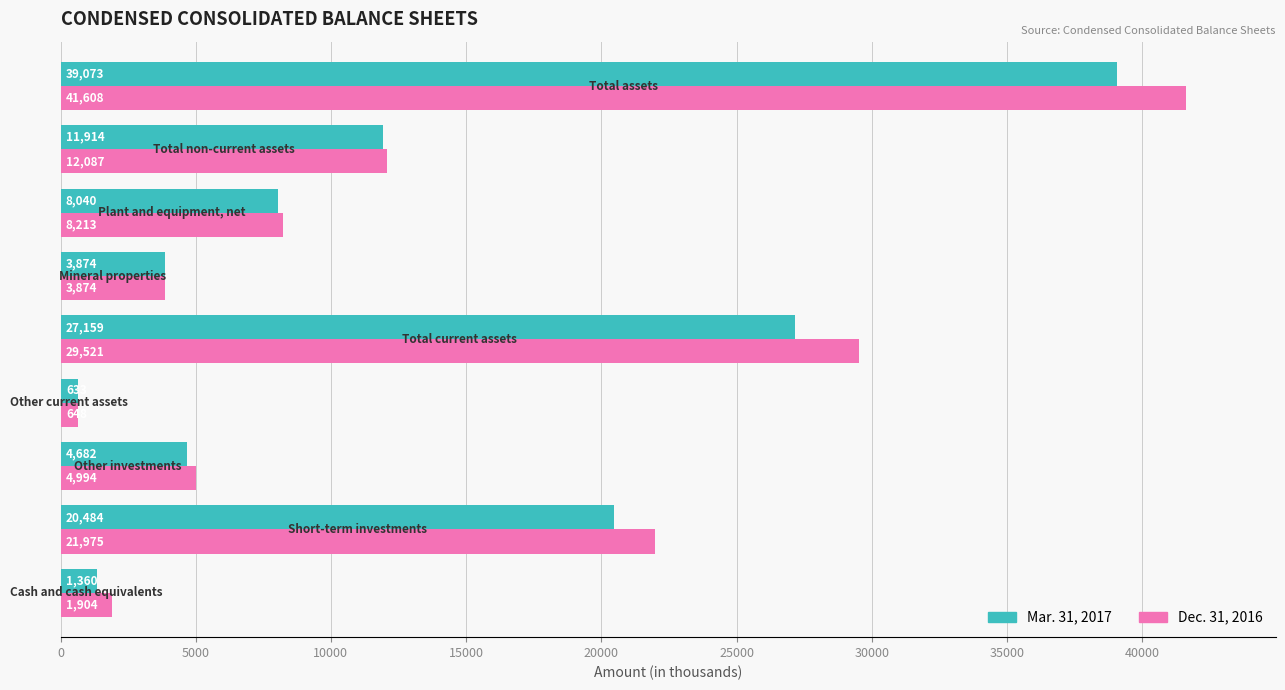

How many values in the Dec. 31, 2016 series are below 8213?

4